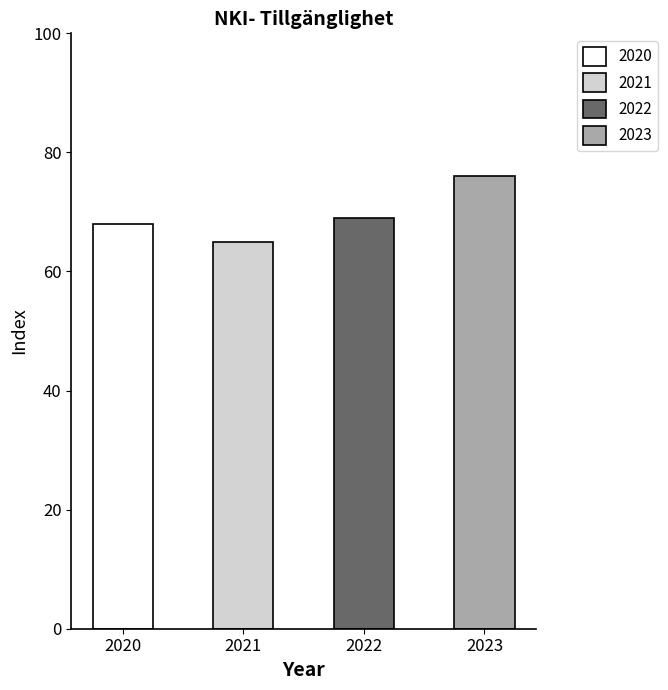

Reading left to right, transcribe all the data shown in this chart.

68	65	69	76